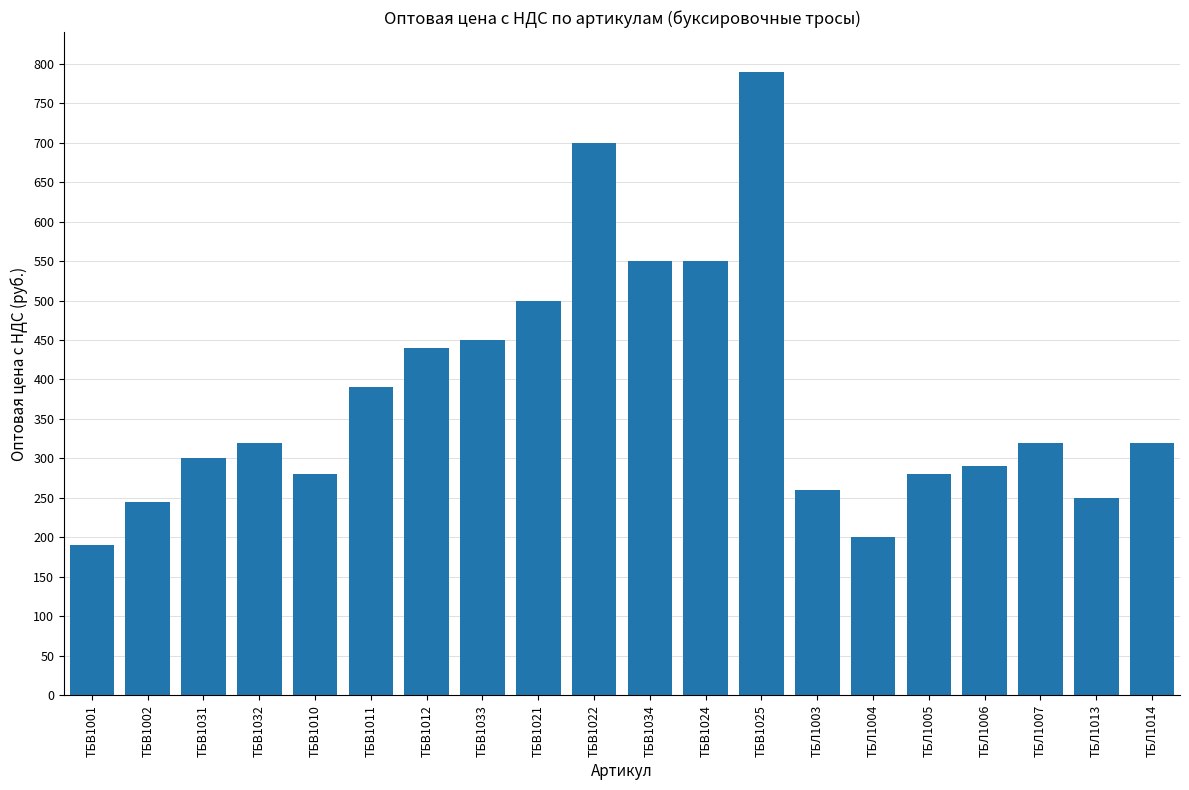

How many data points does each series have?

20